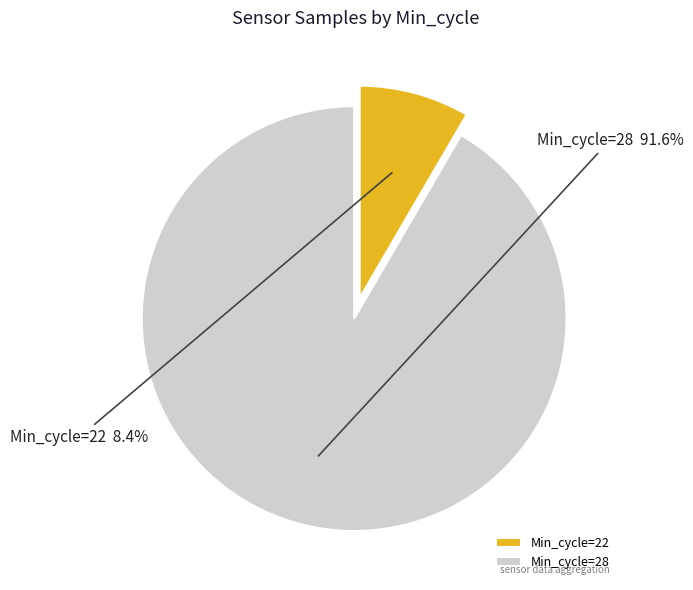

What is the smallest slice in the pie chart?

Min_cycle=22